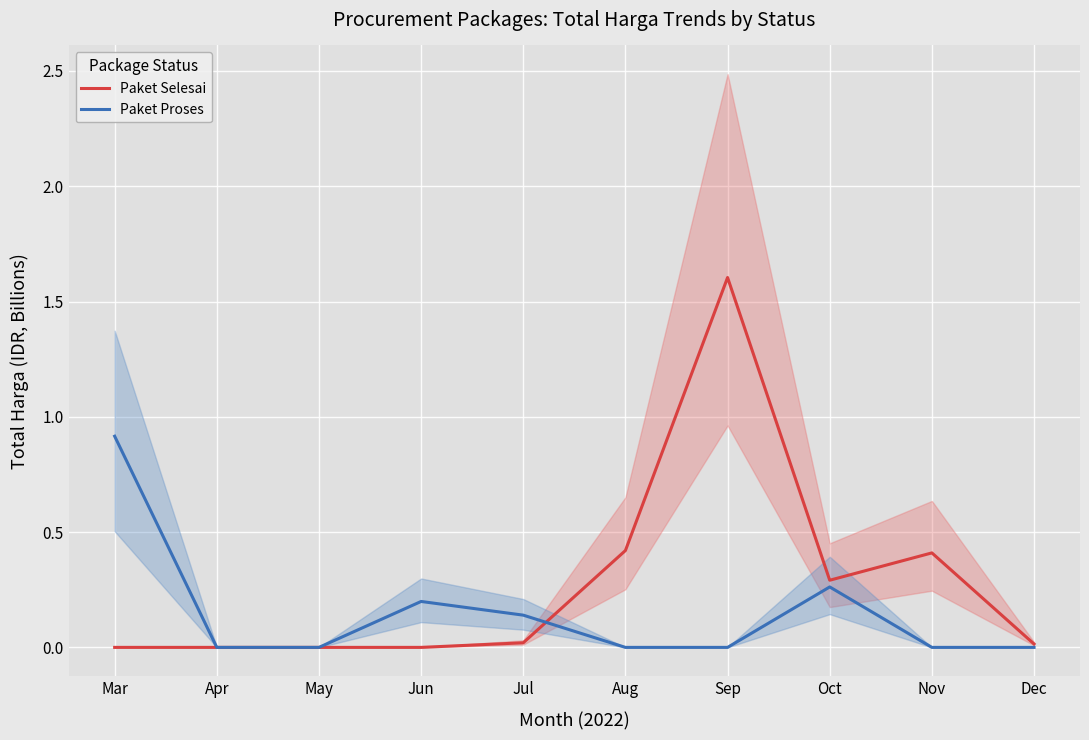

At which category does Paket Selesai reach its first local valley?

Oct